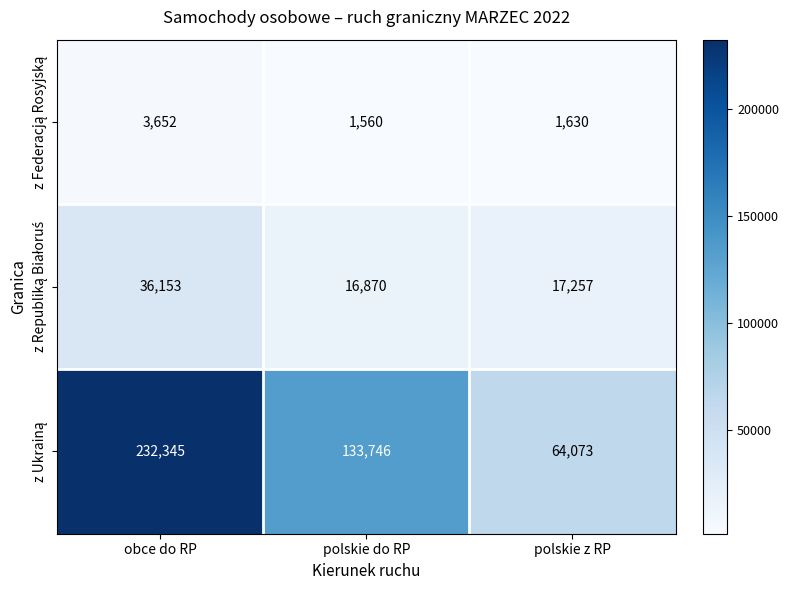

At which category is the sum across all series the highest?

obce do RP